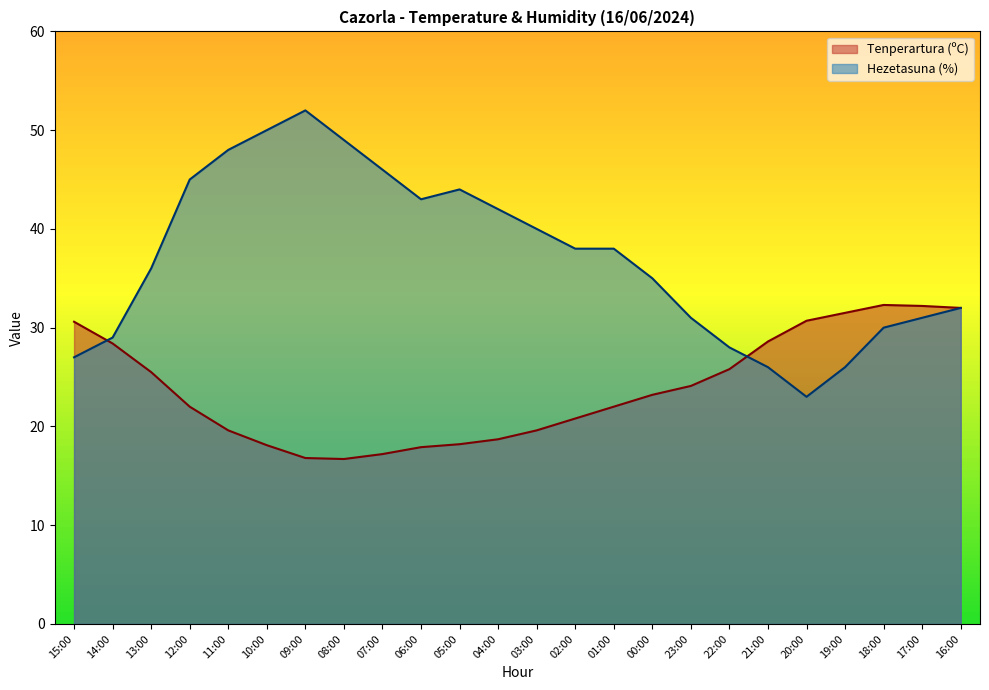

The value of Hezetasuna (%) at 19:00 is 8.2. True or false?

False